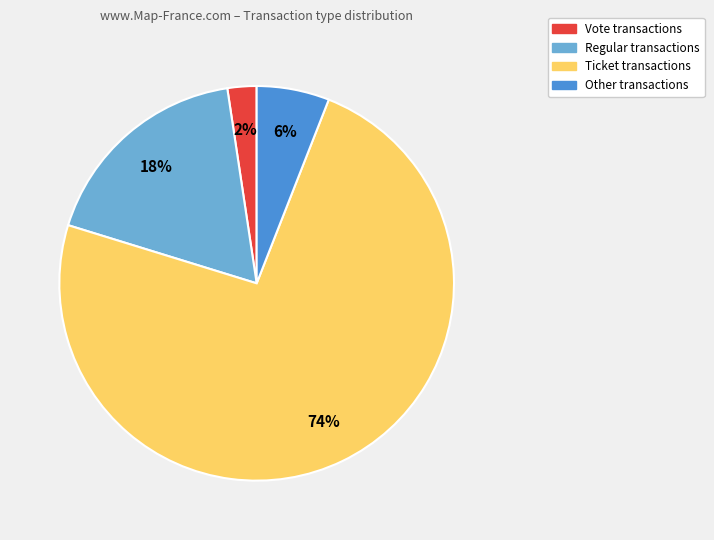

Count the number of slices in the pie.

4